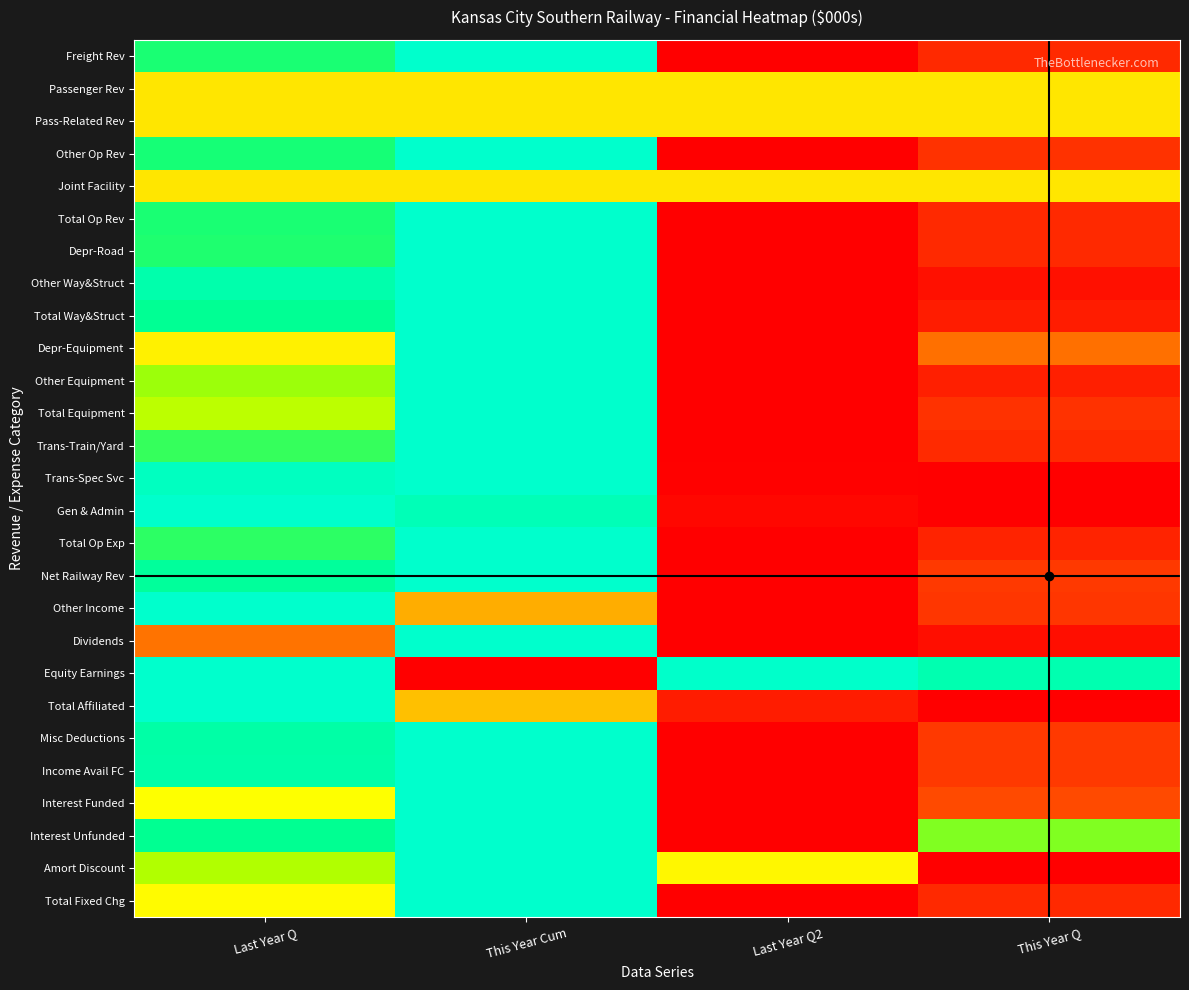

What is the total value across all series at Last Year Q2?

3.1